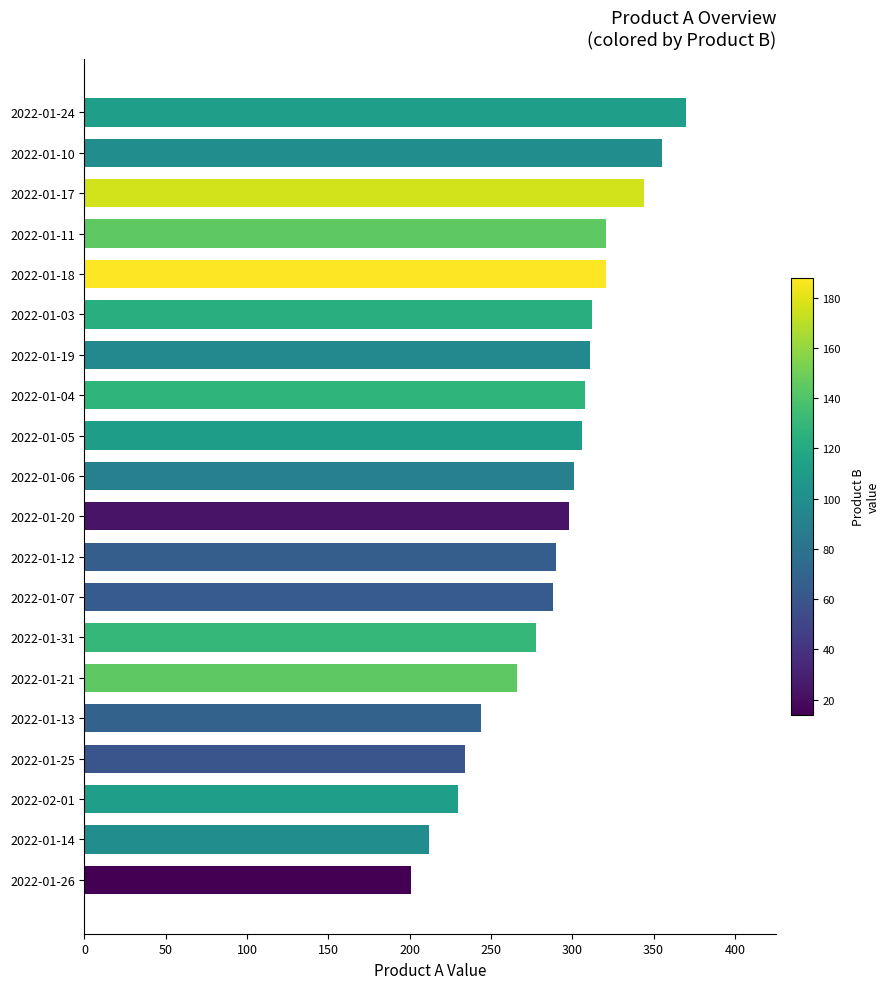

True or false: the data shows 278 at 2022-01-31.

True